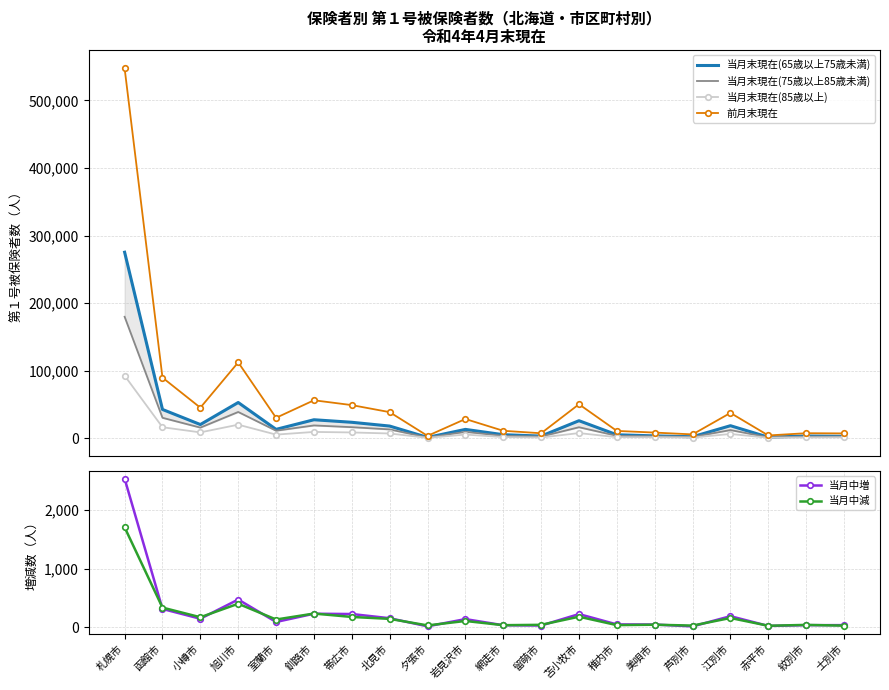

The 当月末現在(65歳以上75歳未満) series shows 36538 at 釧路市. True or false?

False